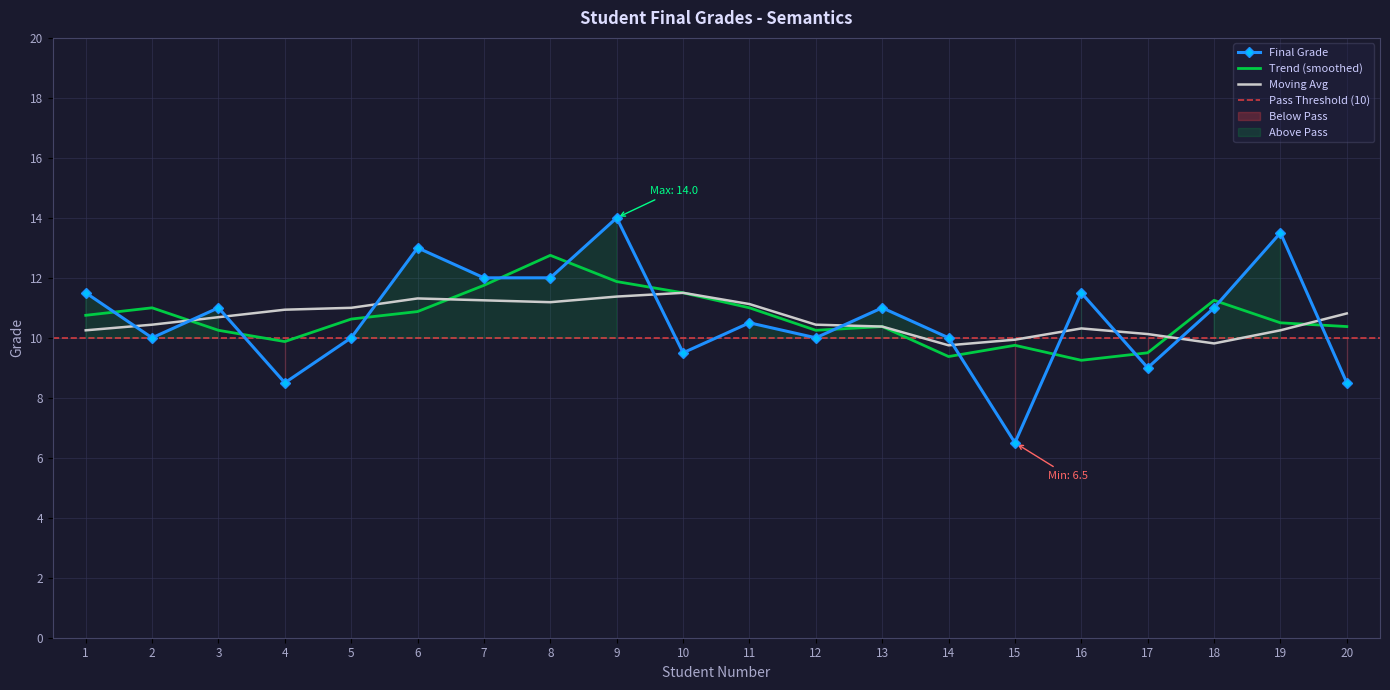

How many data points are less than 11?

10